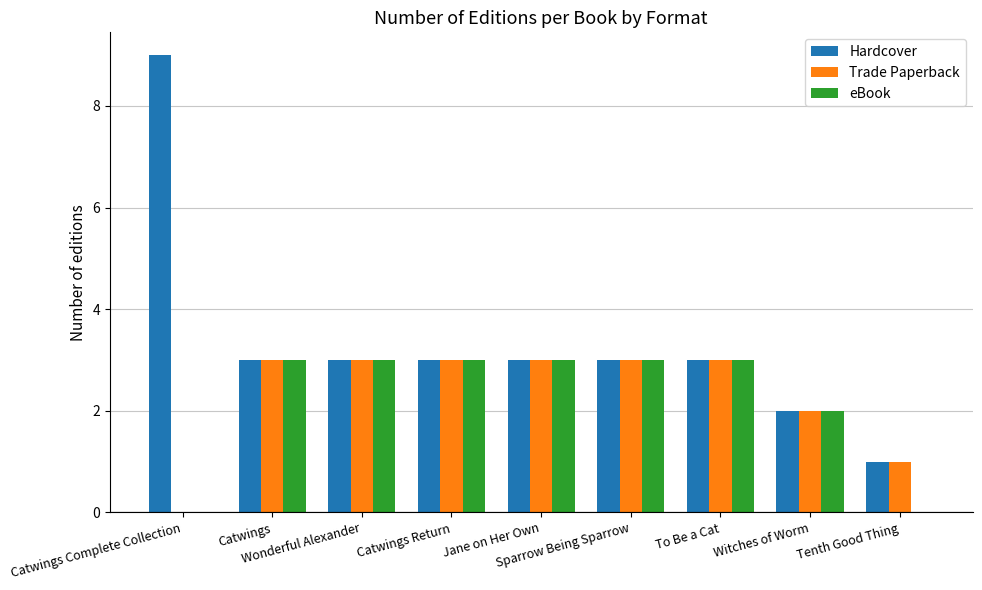

Which series has the largest total across all categories?

Hardcover